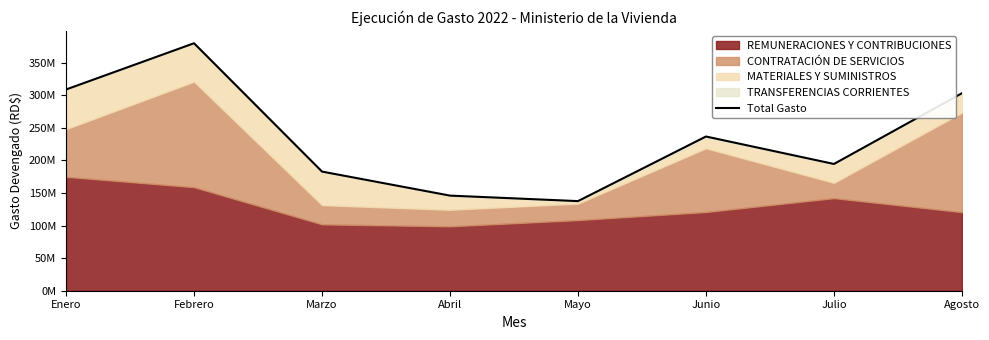

How many interior local valleys (lower than both neighbors) does the data have?

2